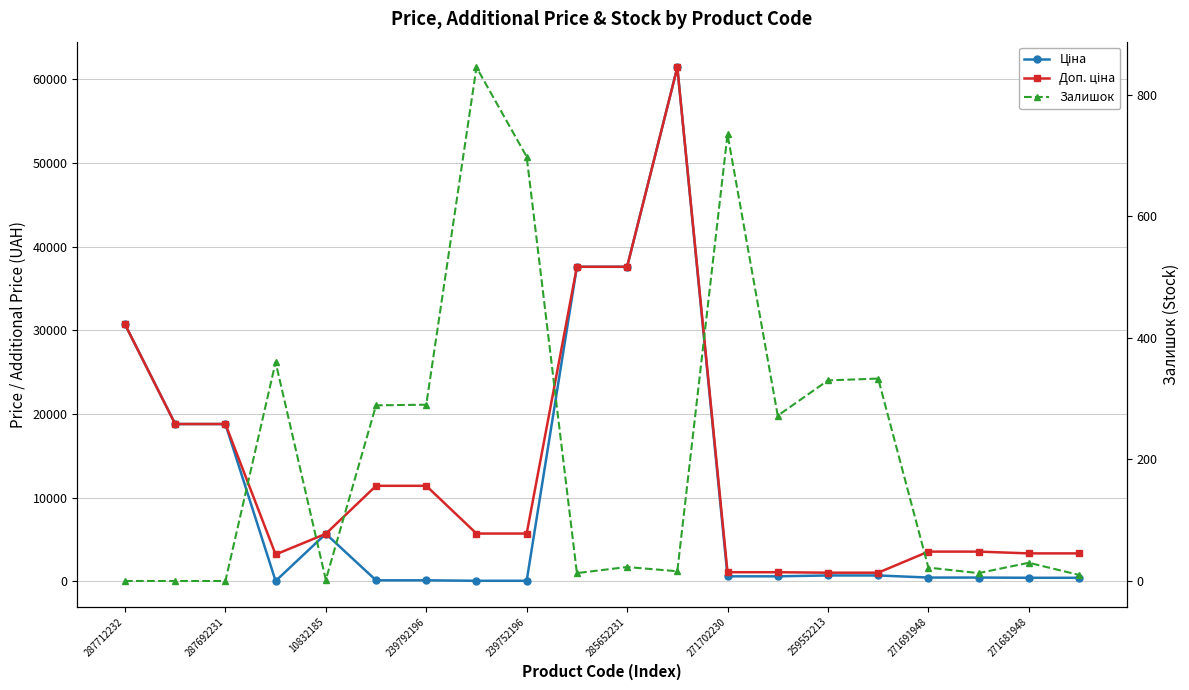

What is the highest value of the Ціна series?

61434.3